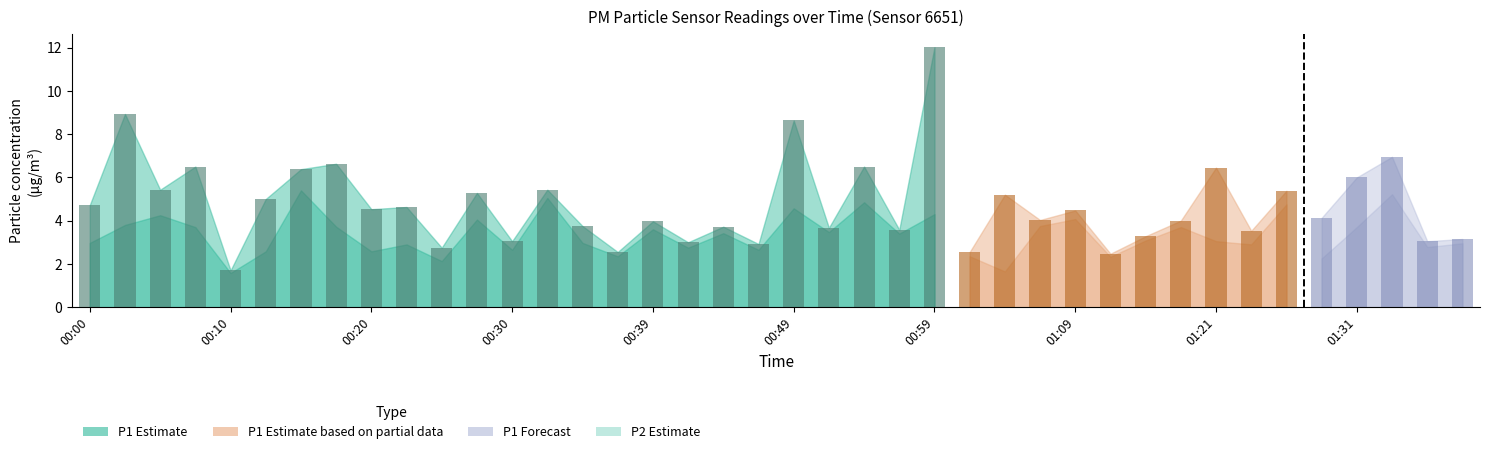

How many bars are there in each group?

2